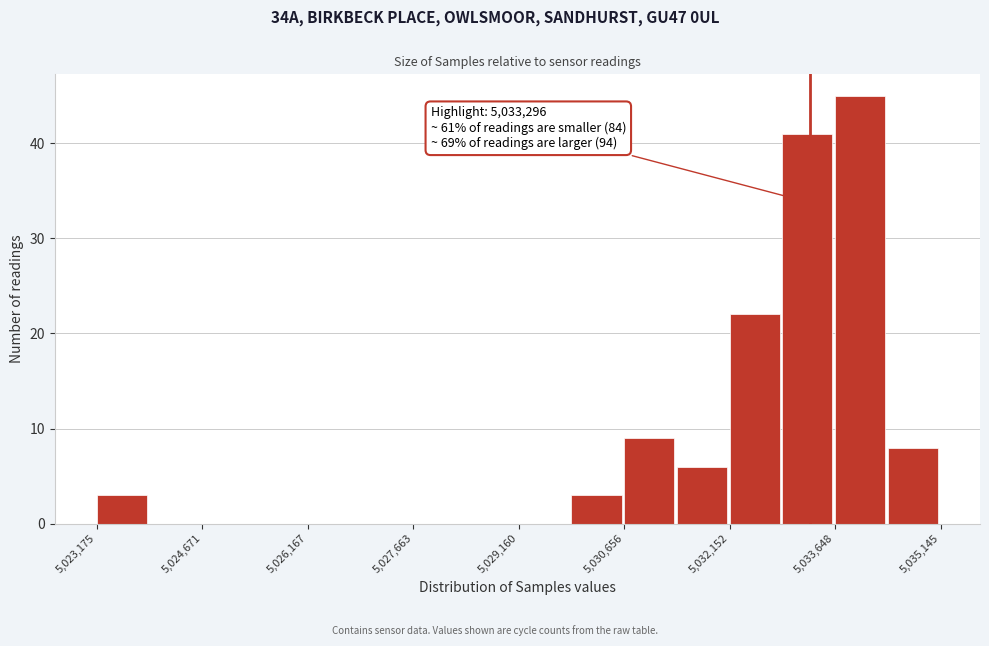

Around what value on the x-axis is the tallest bar? Give the approximate position of its centre, as read against the axis.

5034000